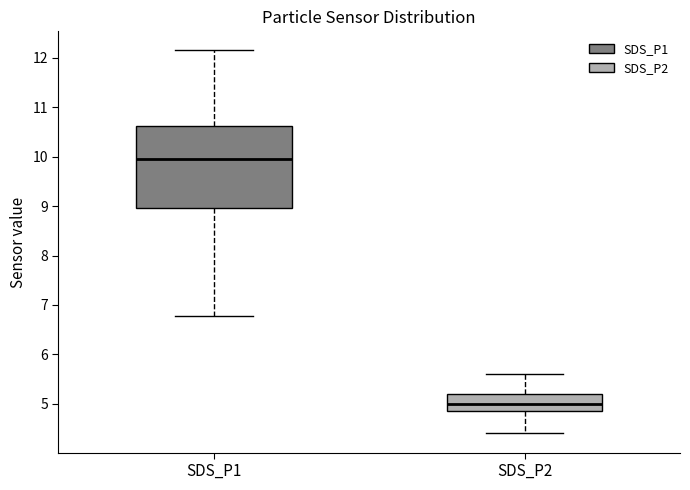

Where does the lower whisker of the box for SDS_P1 end on the y-axis? The values are not printed on the chart, so give them approximately, as read against the axis.

6.8